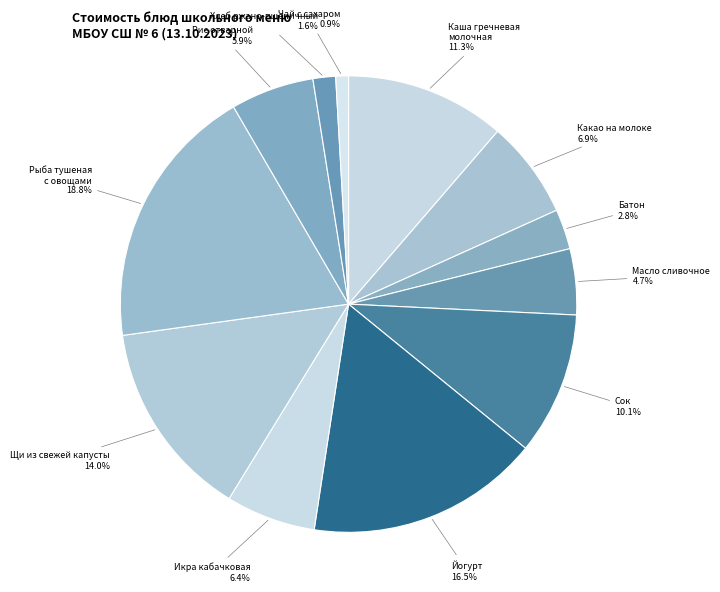

What is the smallest slice in the pie chart?

Чай с сахаром